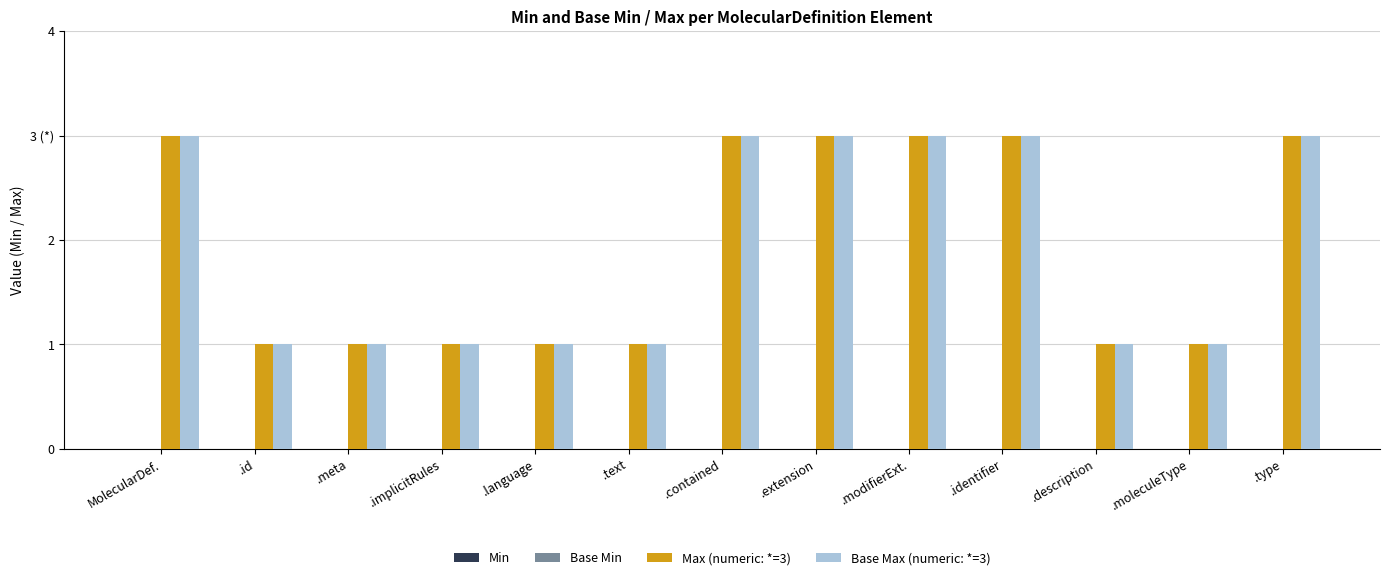

Are the bars grouped side by side (vs. stacked)?

Yes